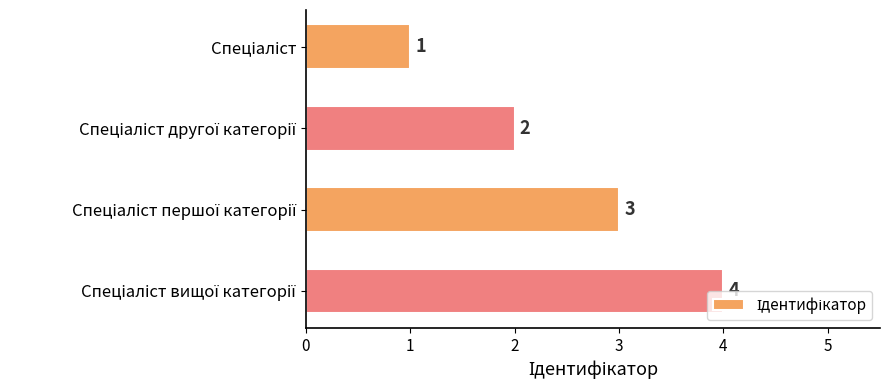

What is the minimum value shown in the chart?

1